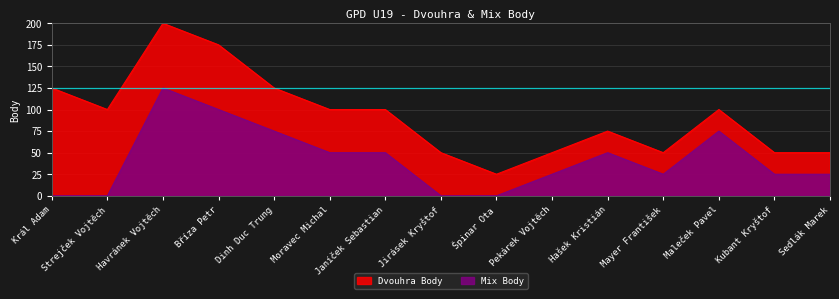

How many data points are above 25?

7